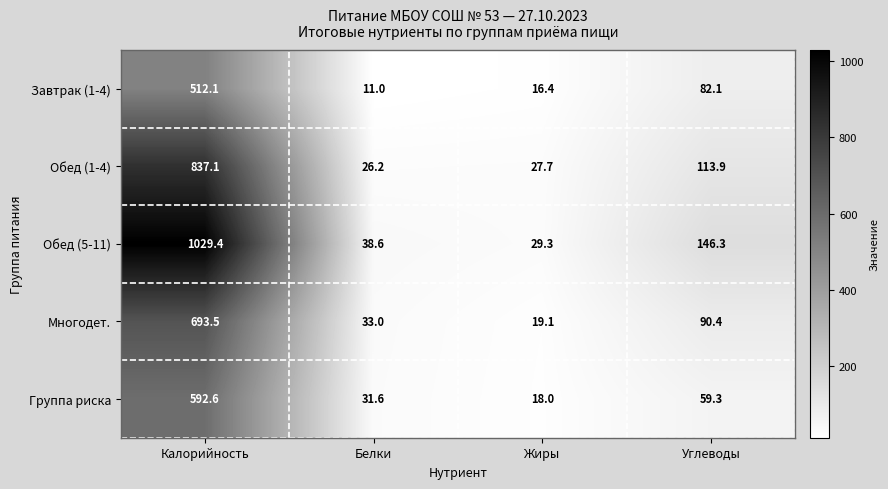

At how many categories does at least one series exceed 604?

1